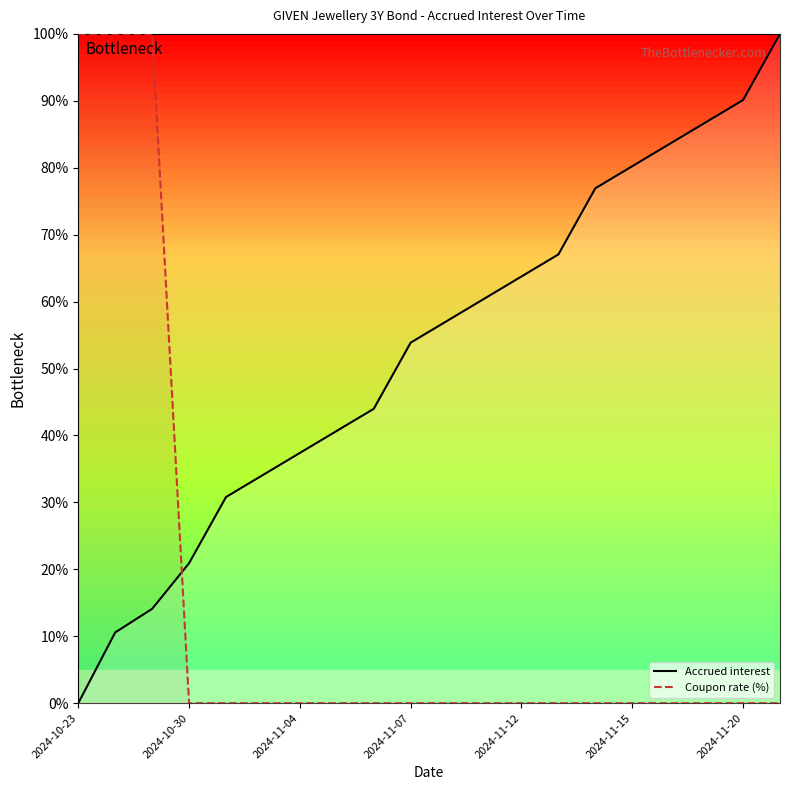

How many lines are shown in the chart?

2